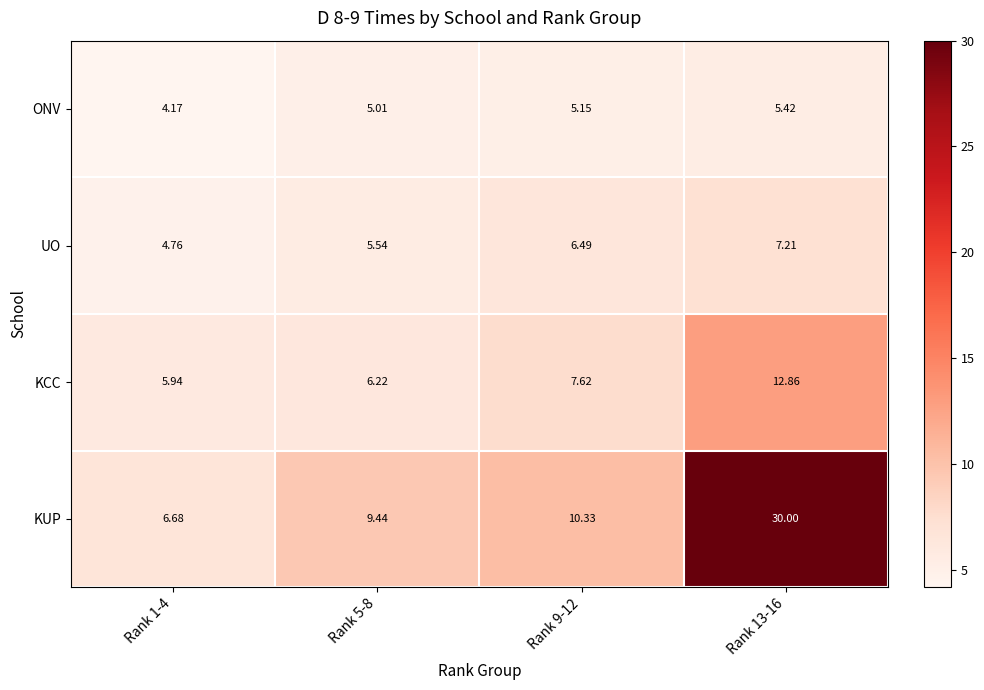

Which series has the widest spread of values?

KUP